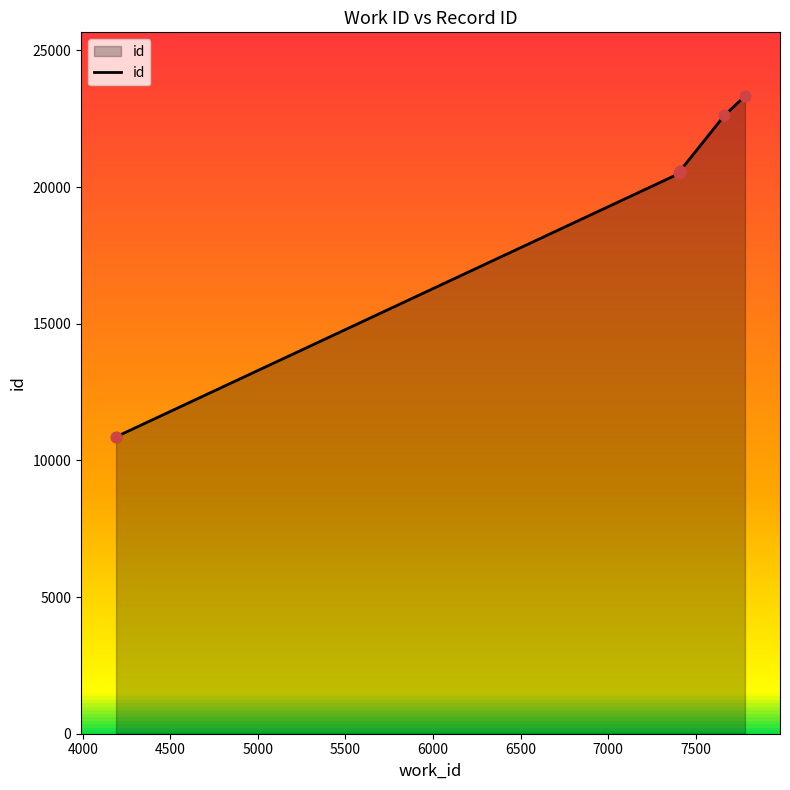

What is the ratio of the value at 5500 to the value at 5000?

1.1